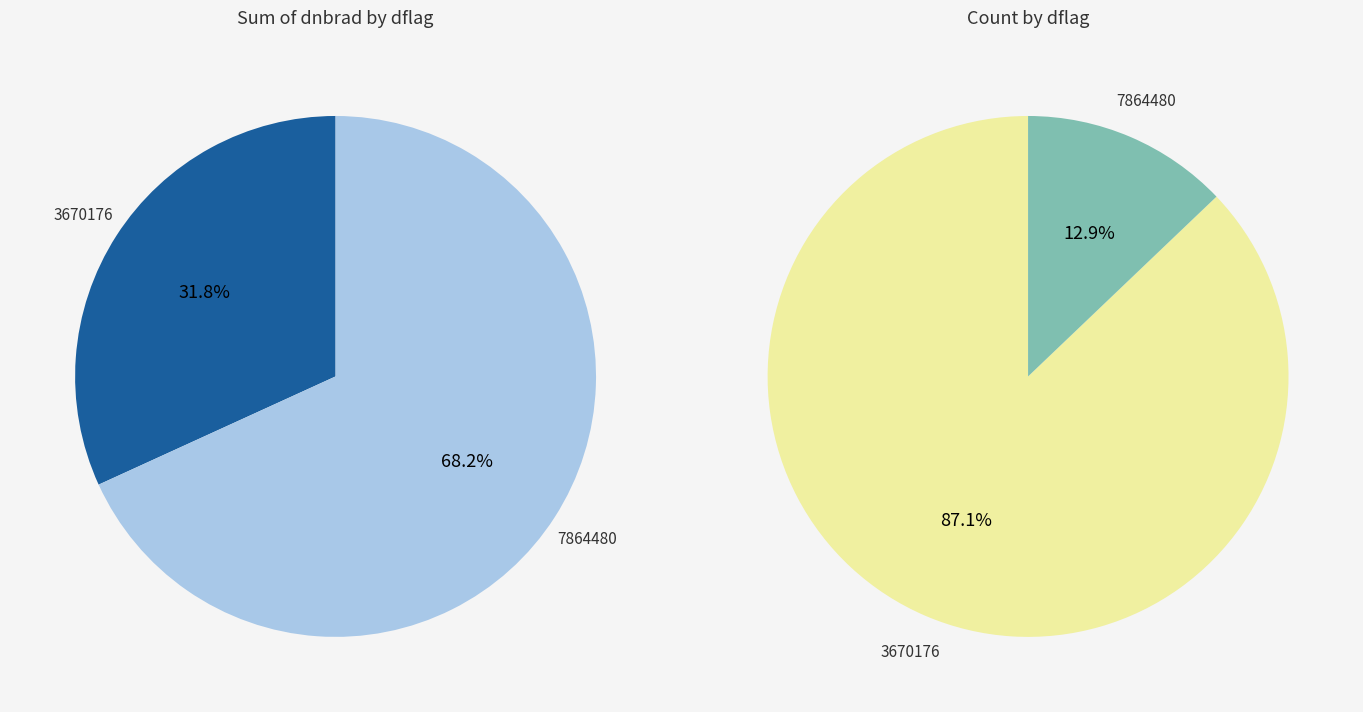

How many segments does this pie chart have?

2